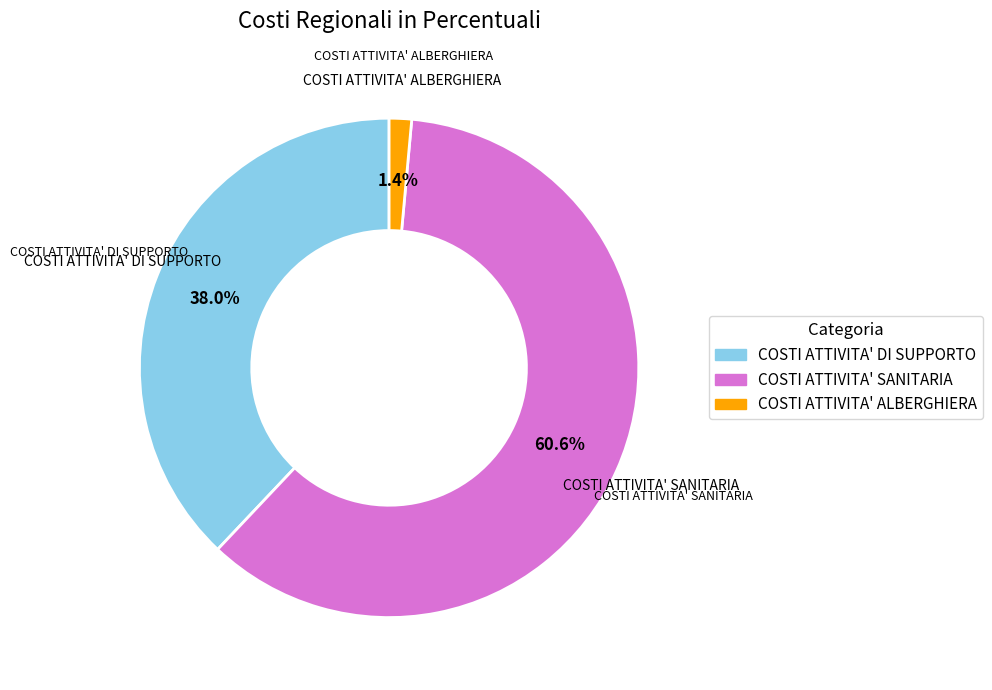

Does COSTI ATTIVITA' SANITARIA account for over 50% of the chart?

Yes